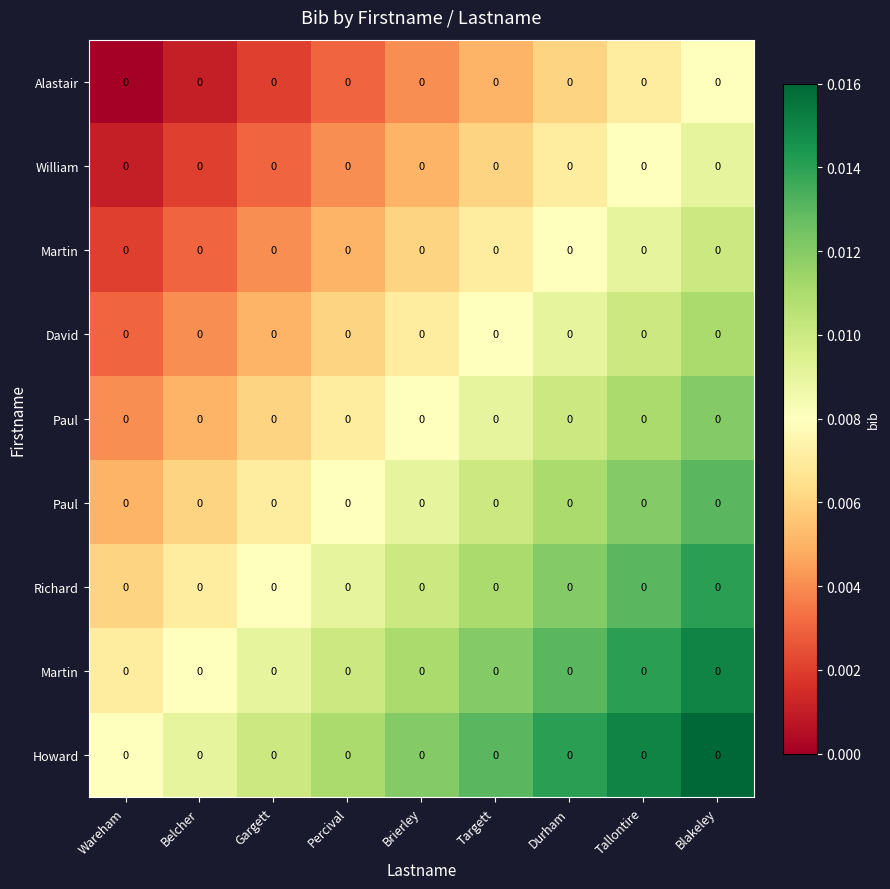

Between Gargett and Durham, which is larger?

Durham